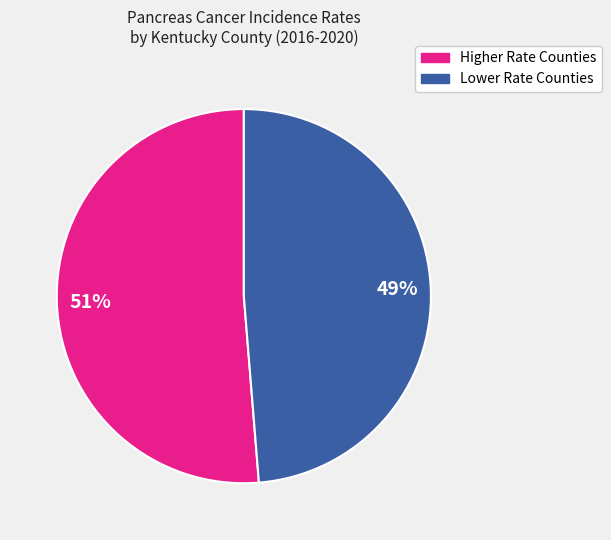

To the nearest percent, what is the average slice percentage?

50%